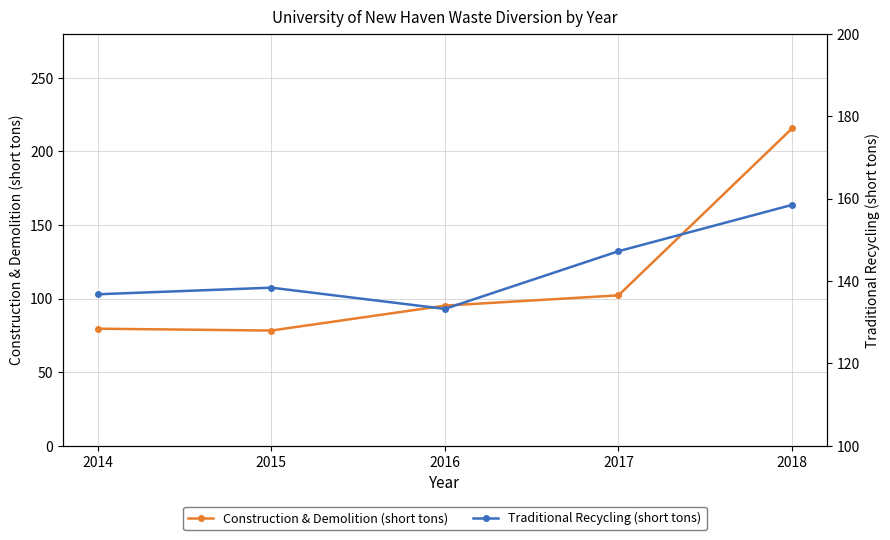

What is the spread (max minus min) of values at 2015?

60.1